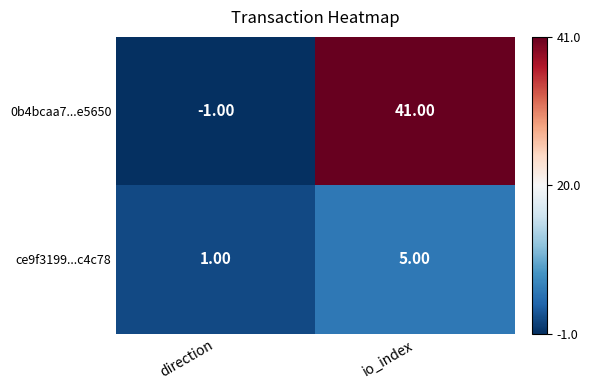

Count the number of categories in the chart.

2